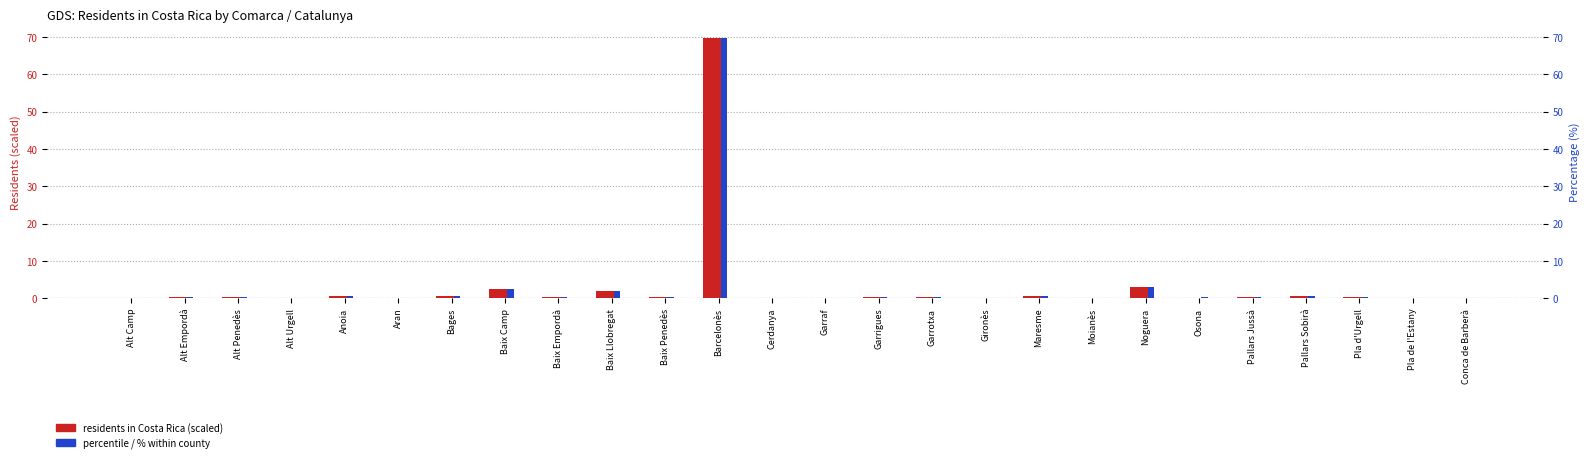

What is the label of the 7th bar from the left?

Bages